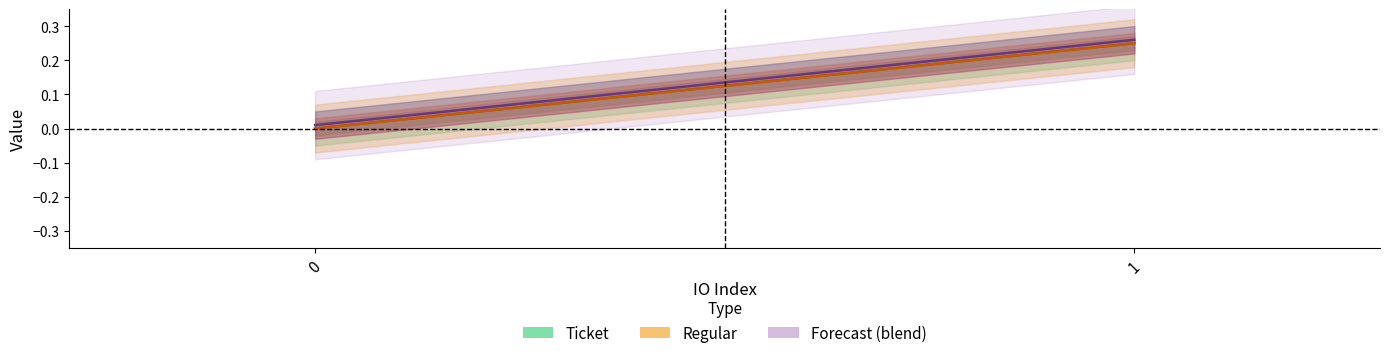

True or false: Forecast (blend) has a value of 0.0 at 0.

True